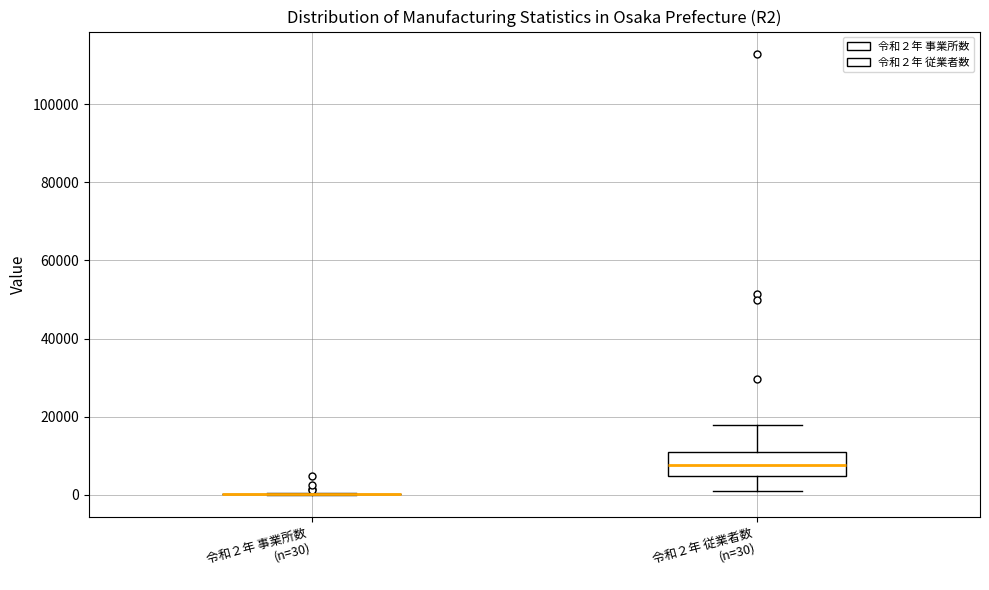

Reading left to right, transcribe this box plot: for each box, give where its median line is, the range the box spans, and where its two whiskers end, as read against the y-axis. The values are not printed on the chart, so give them approximately, as read against the axis.

令和２年 事業所数 (n=30): box collapsed to a line at 0, whiskers 0 to 0
令和２年 従業者数 (n=30): median 8000, box 4000 to 10000, whiskers 2000 to 18000